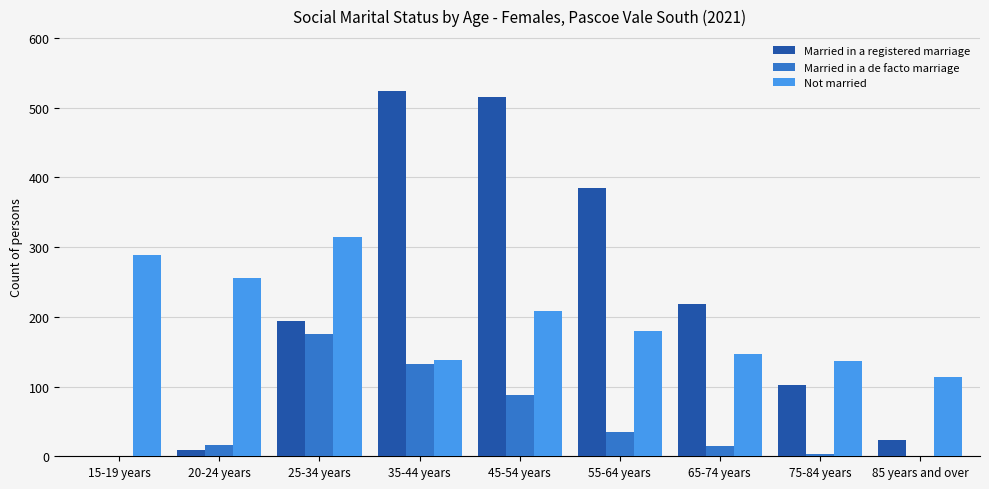

What is the sum of the Married in a registered marriage values at 15-19 years and 25-34 years?

194